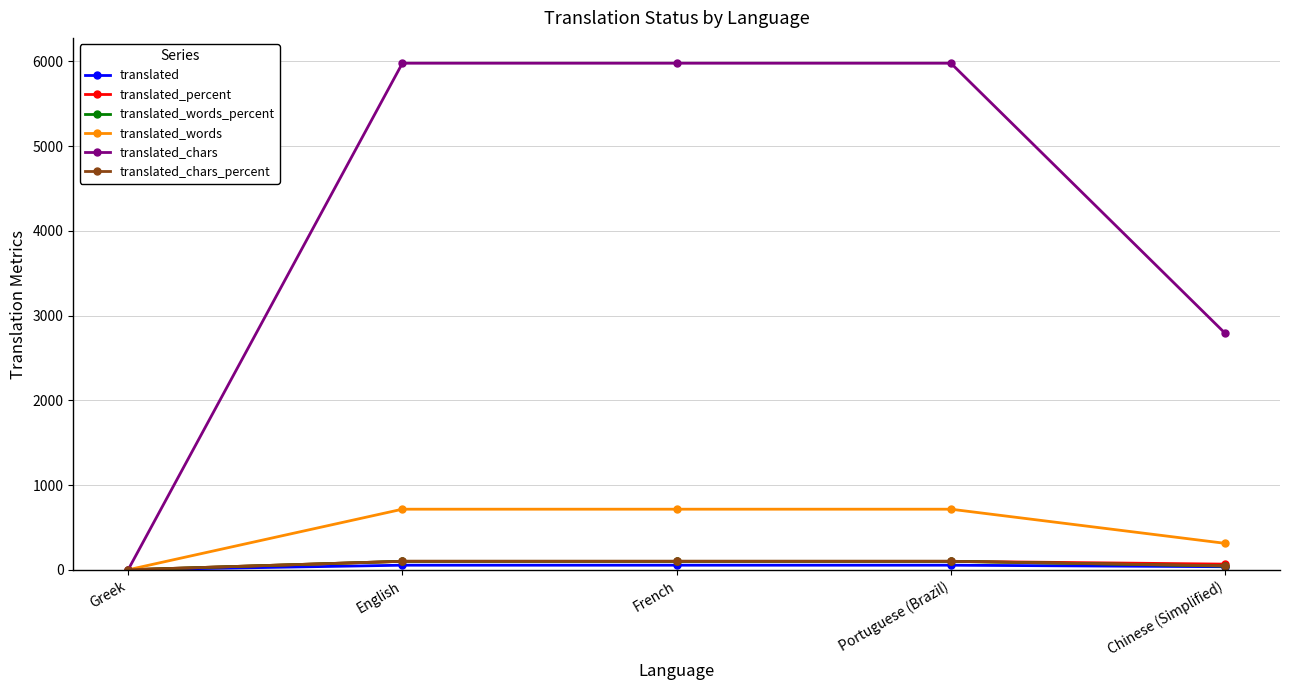

What is the maximum value shown in the chart?

5979.0